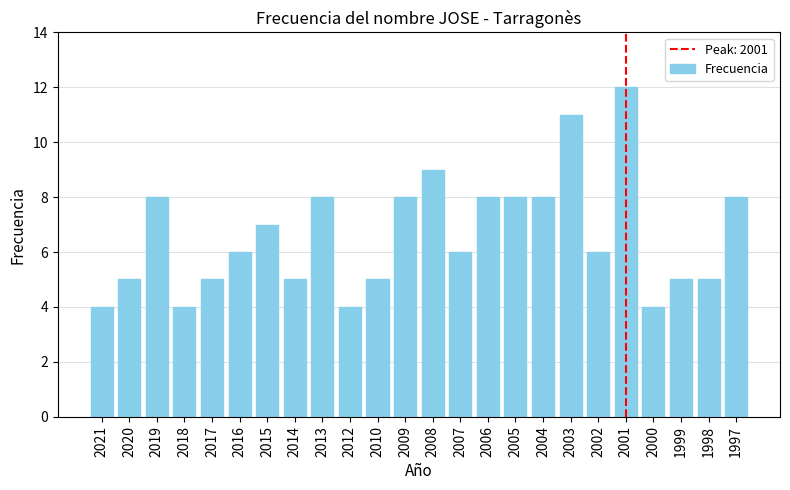

At which label does the data first exceed 6?

2019